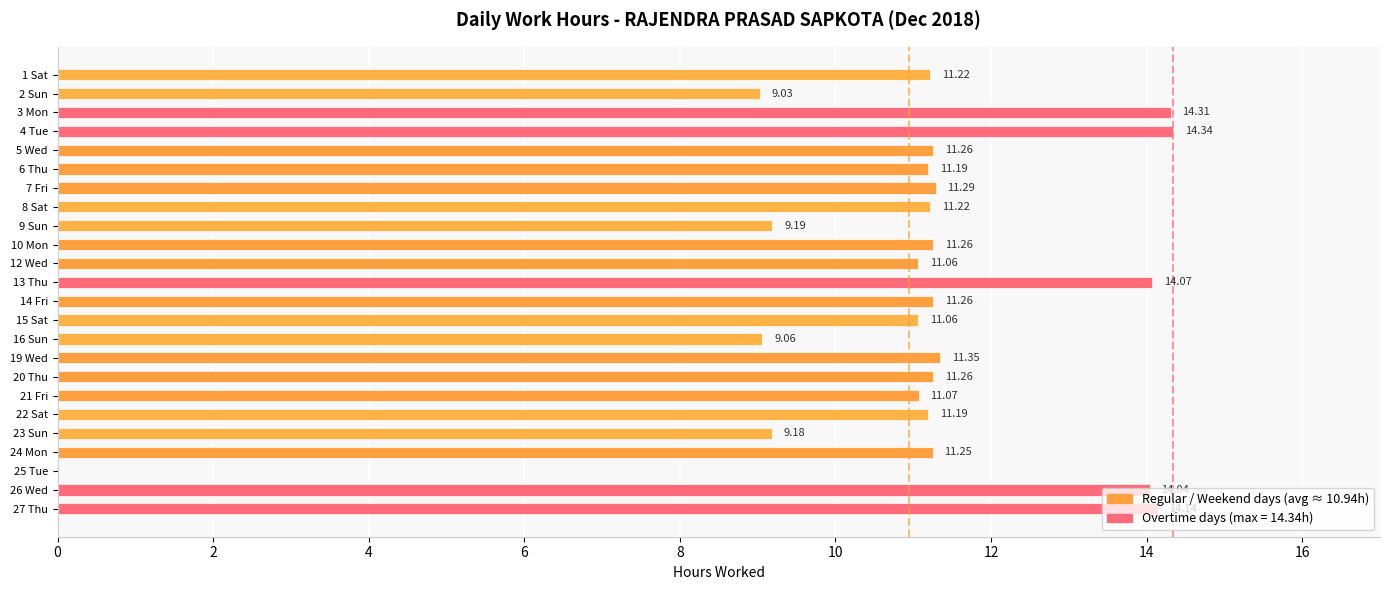

What is the difference between the values at 9 Sun and 3 Mon?

5.1